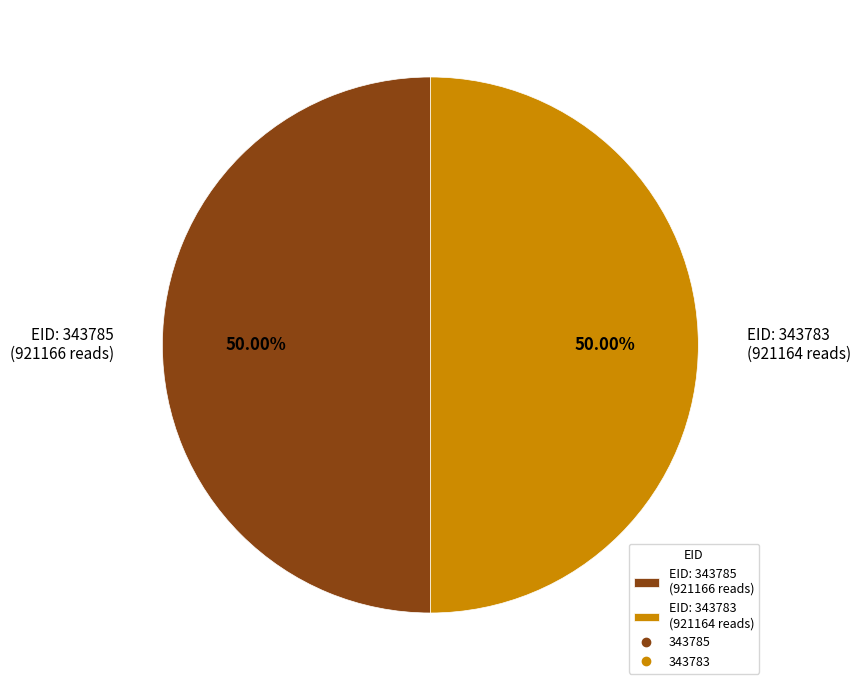

Approximately how many times larger is the value at EID: 343785 (921166 reads) compared to EID: 343783 (921164 reads)?

1.0